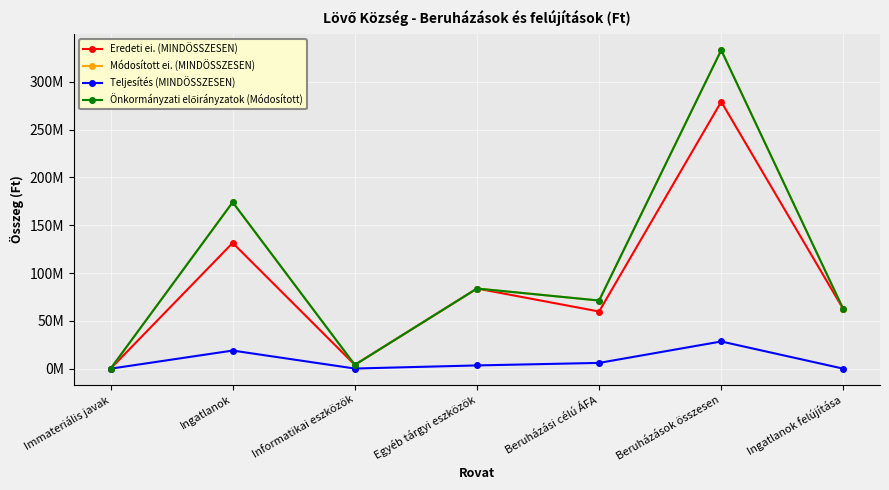

At which category is the sum across all series the highest?

Beruházások összesen